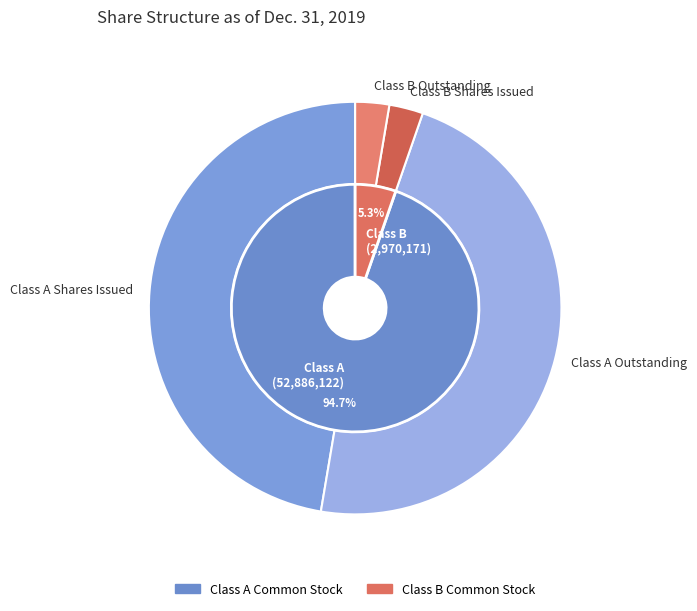

Which has a higher value, Class A Shares Issued or Class B Outstanding?

Class A Shares Issued